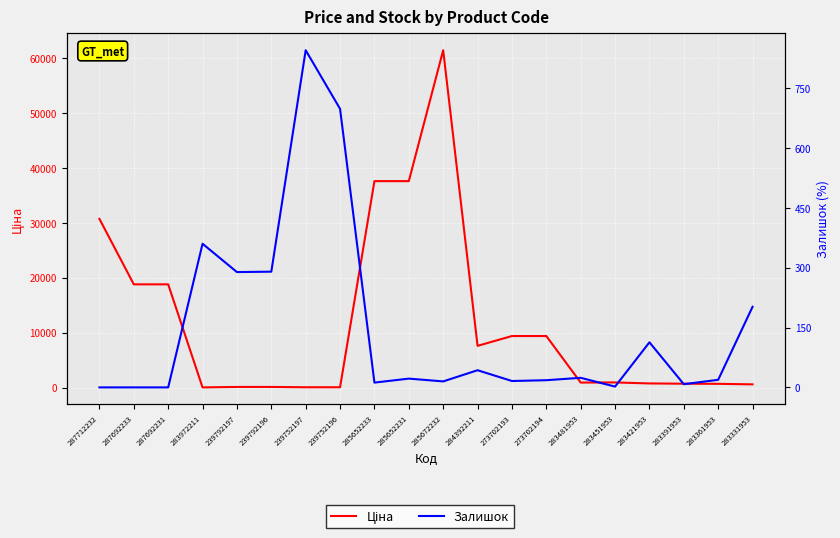

In Залишок, how many points are lower than both neighbors (excluding endpoints)?

6